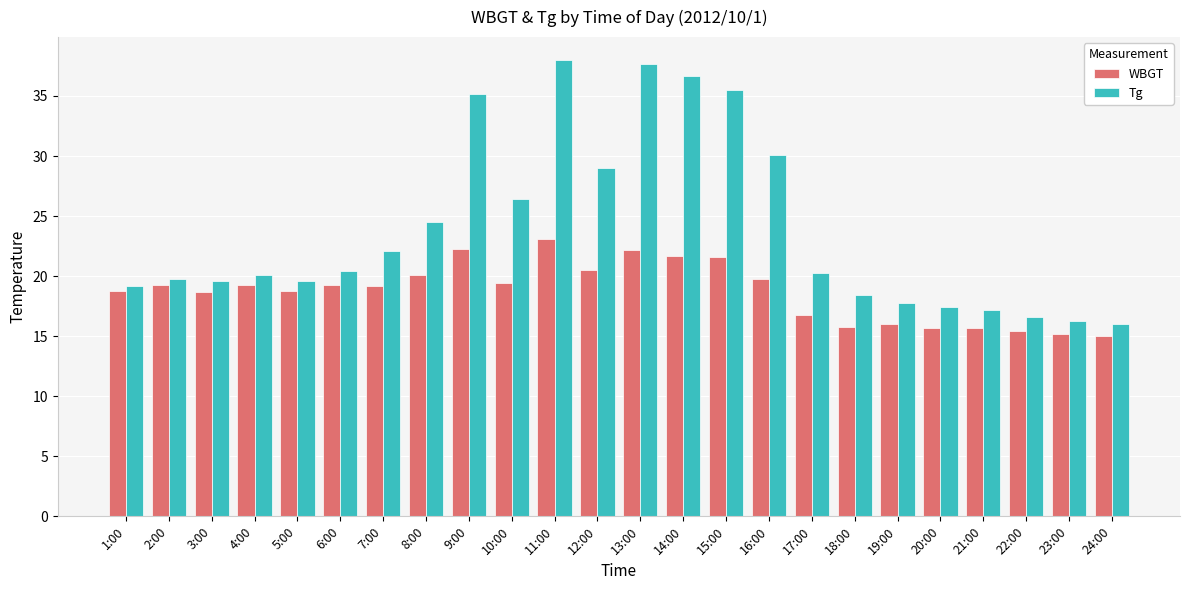

How many bars are there in each group?

2